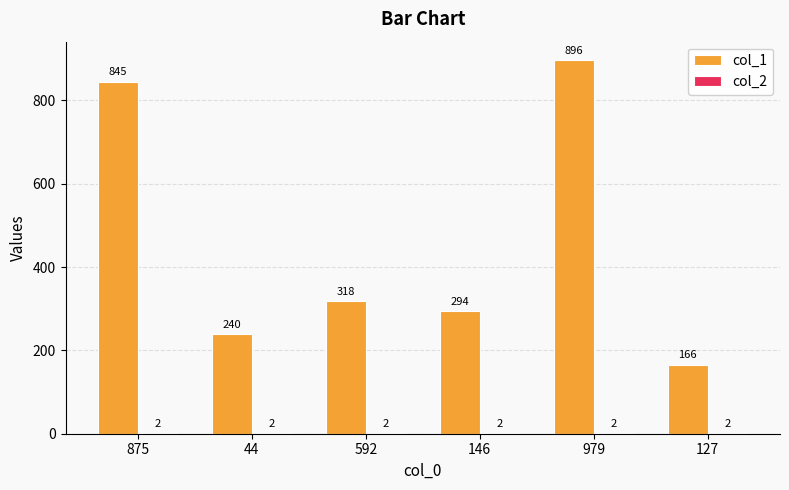

What is the sum of the col_1 values at 979 and 875?

1741